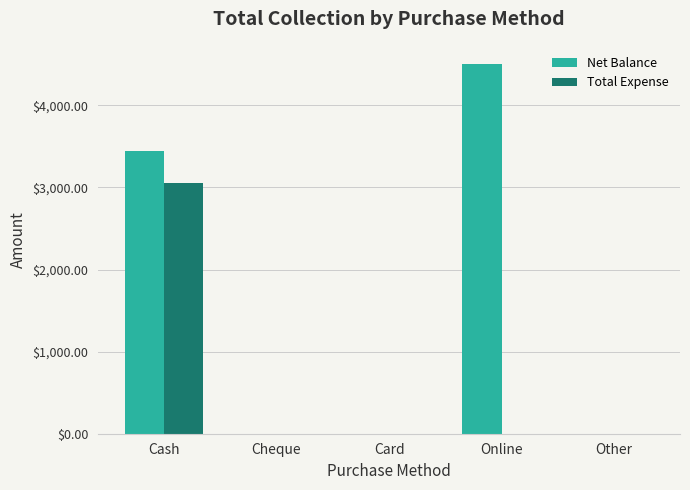

Reading left to right, list all the values displayed in this chart.

Net Balance: 3450	0	0	4500	0
Total Expense: 3050	0	0	0	0